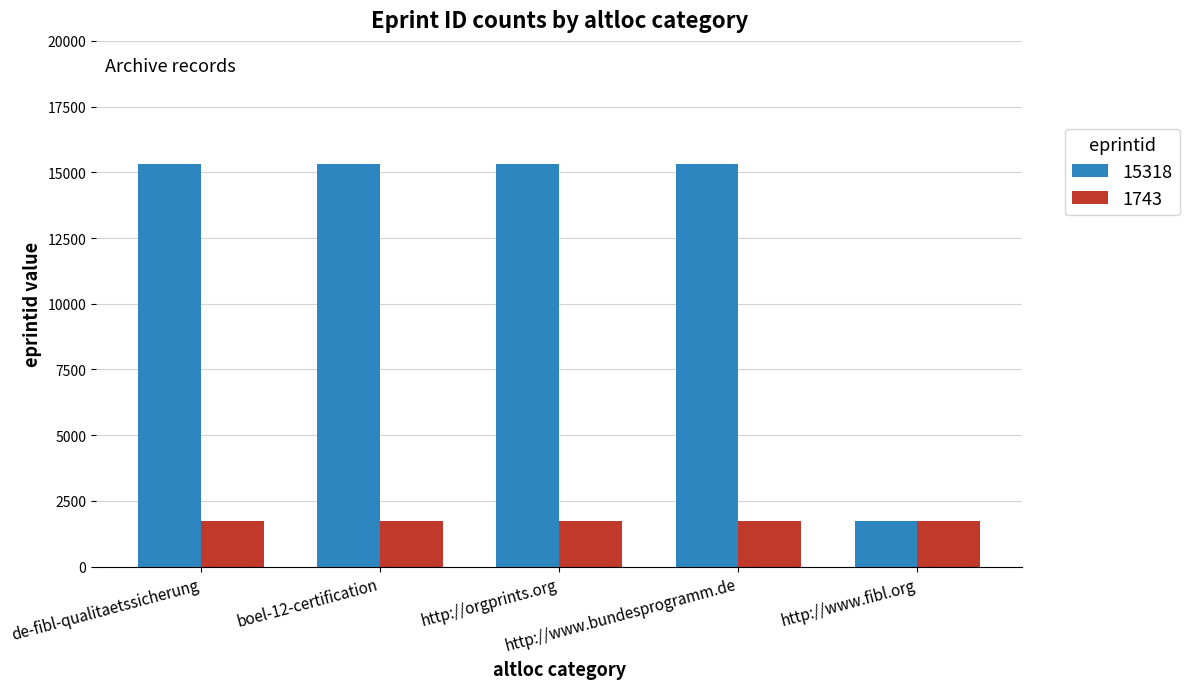

Which series has the largest range (max minus min)?

15318